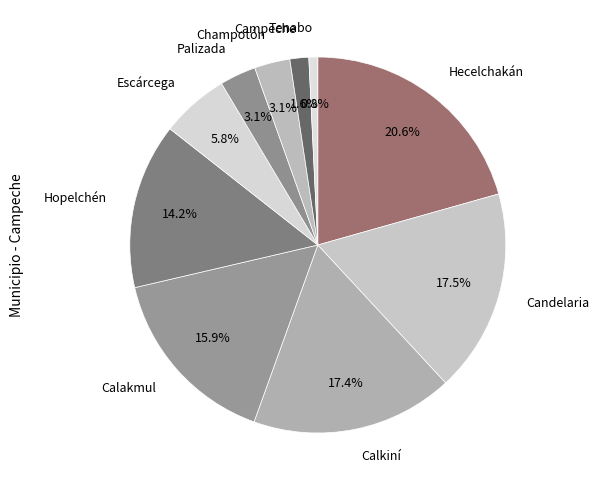

What is the smallest slice in the pie chart?

Tenabo